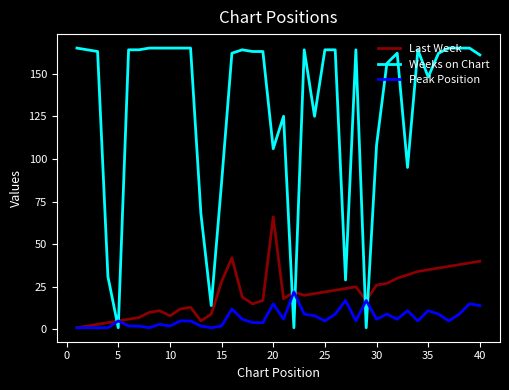

Which series has the widest spread of values?

Weeks on Chart